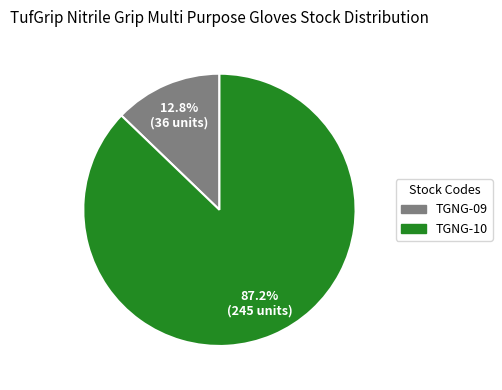

How many segments does this pie chart have?

2